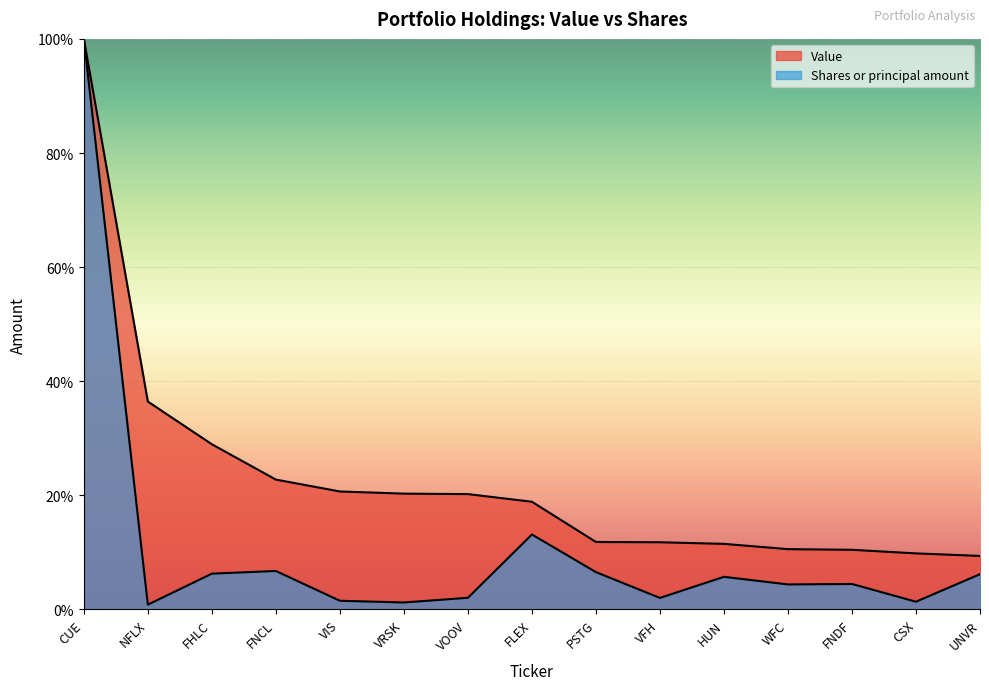

True or false: Value has a value of 20.3 at VRSK.

True